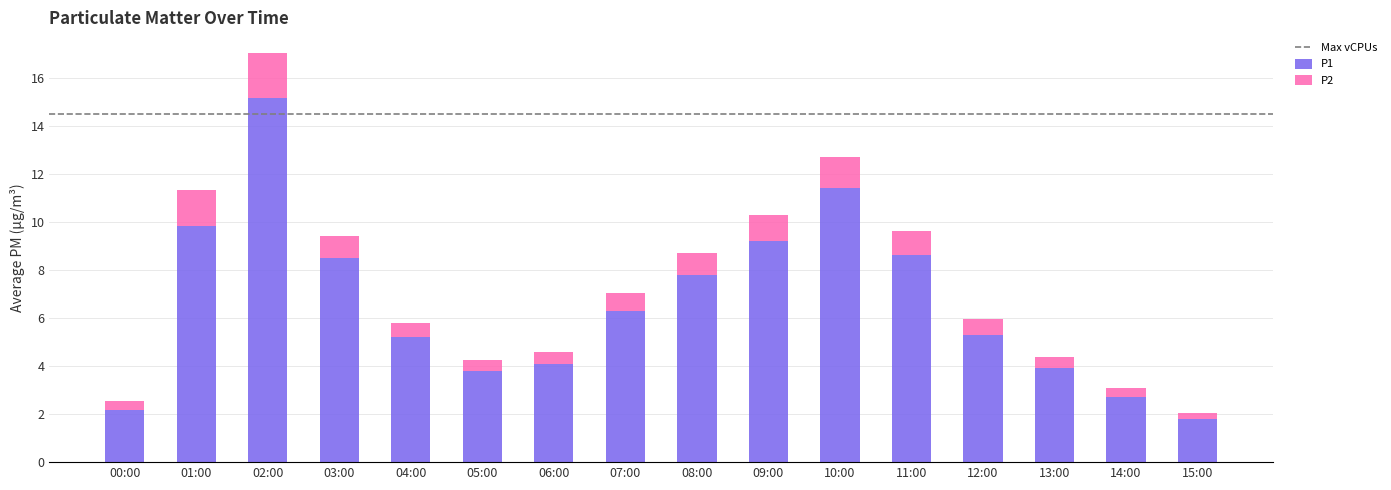

Where is P1 nearest to the value 8?

08:00